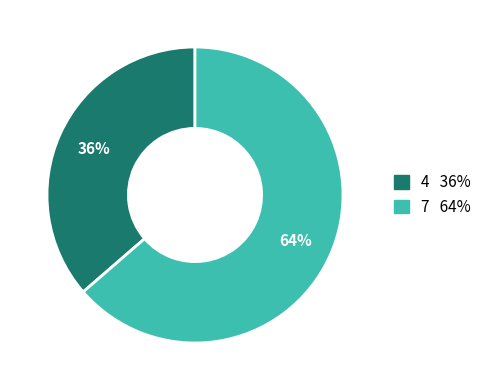

Which category accounts for the majority?

7